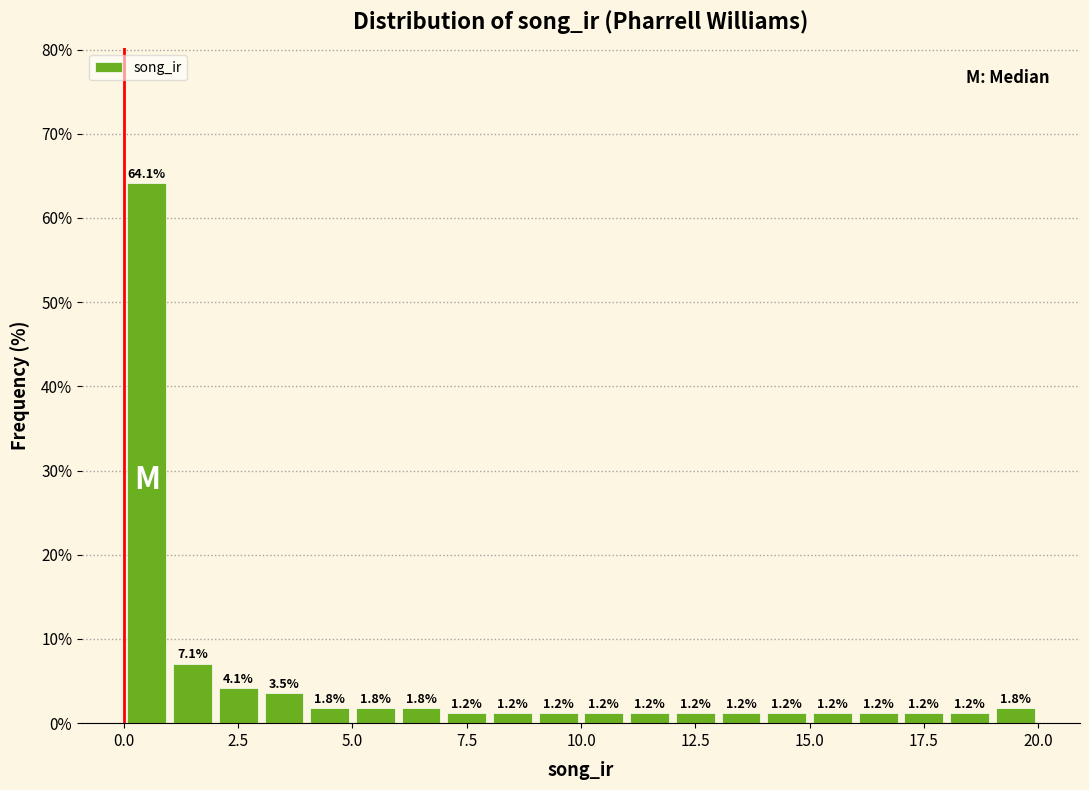

Read against the x-axis, roughly where is the centre of the tallest bar?

0.5